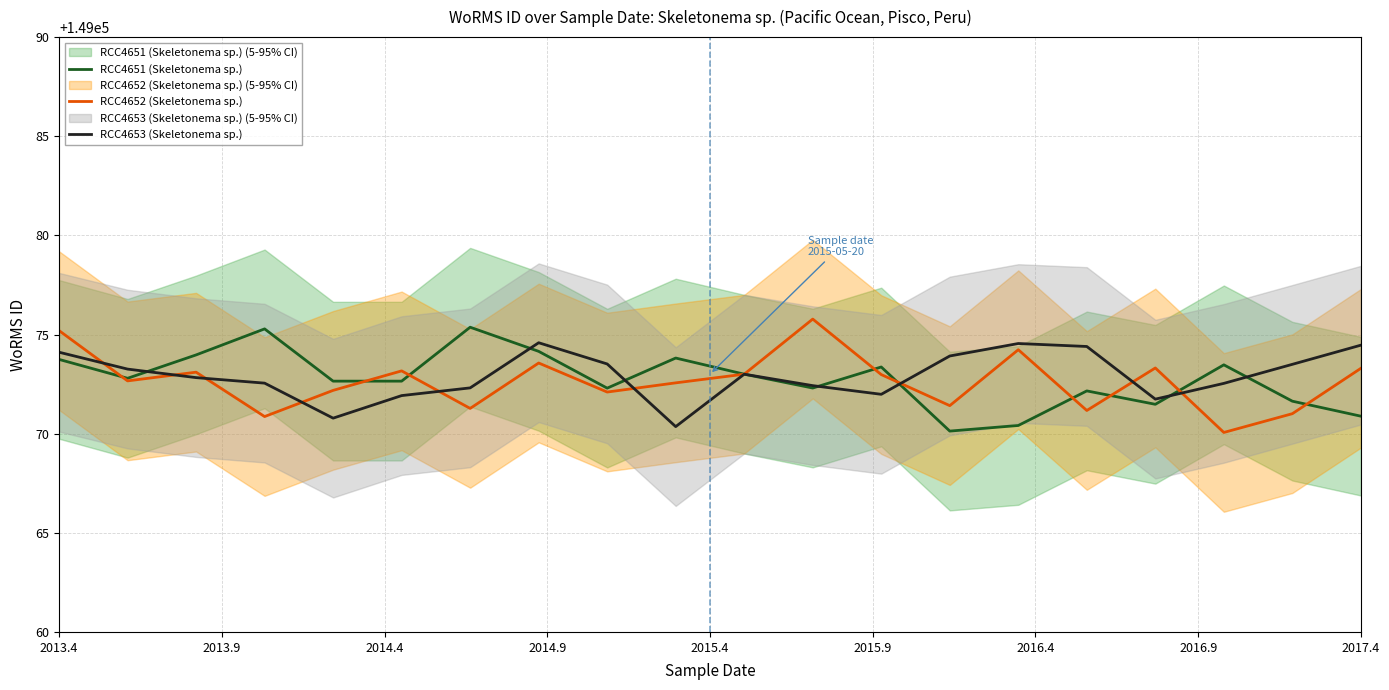

What is the highest value of the RCC4653 (Skeletonema sp.) series?

149074.6